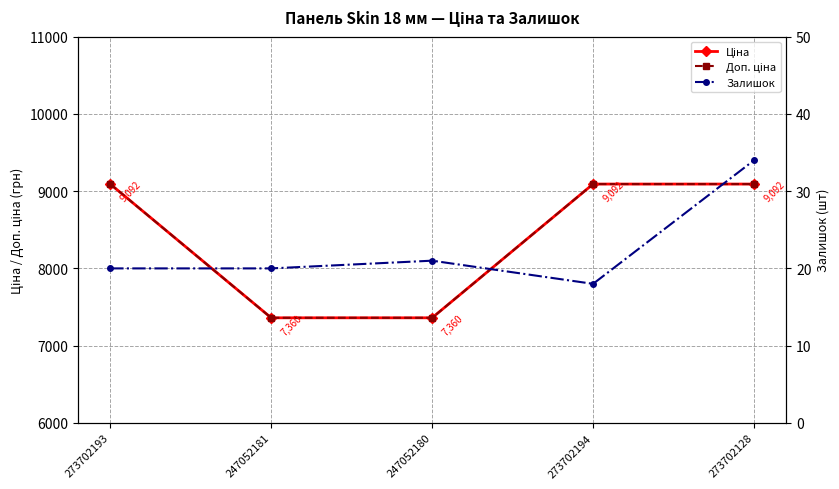

What is the total value across all series at 273702128?

18218.0